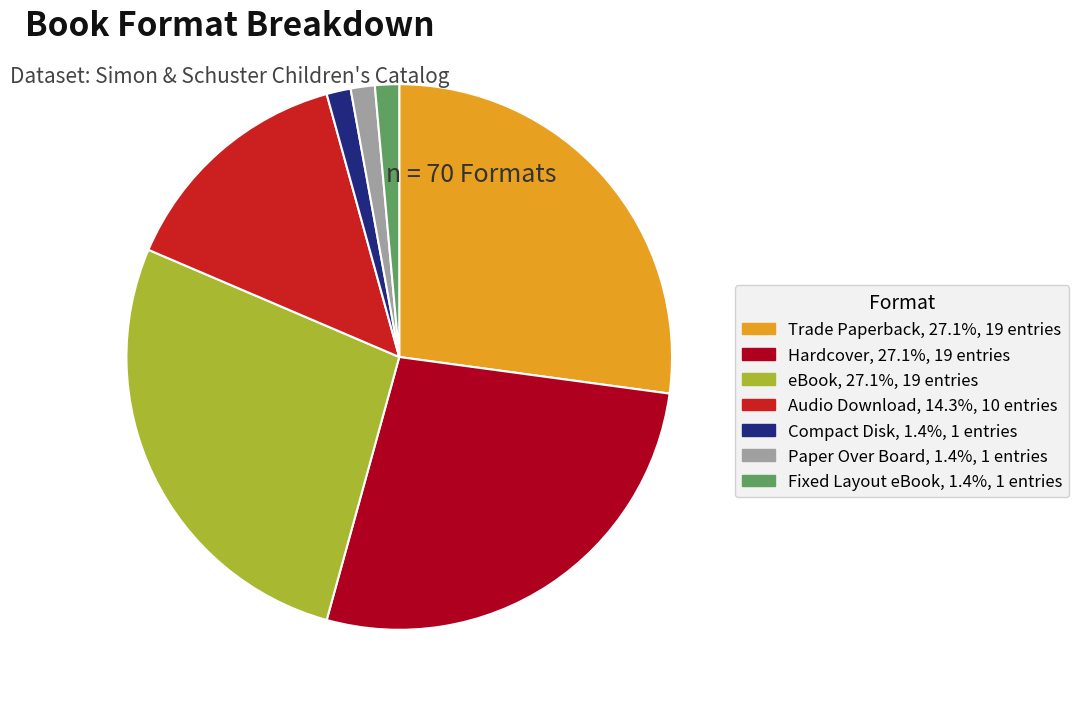

Approximately how many times larger is the value at Audio Download compared to eBook?

0.5